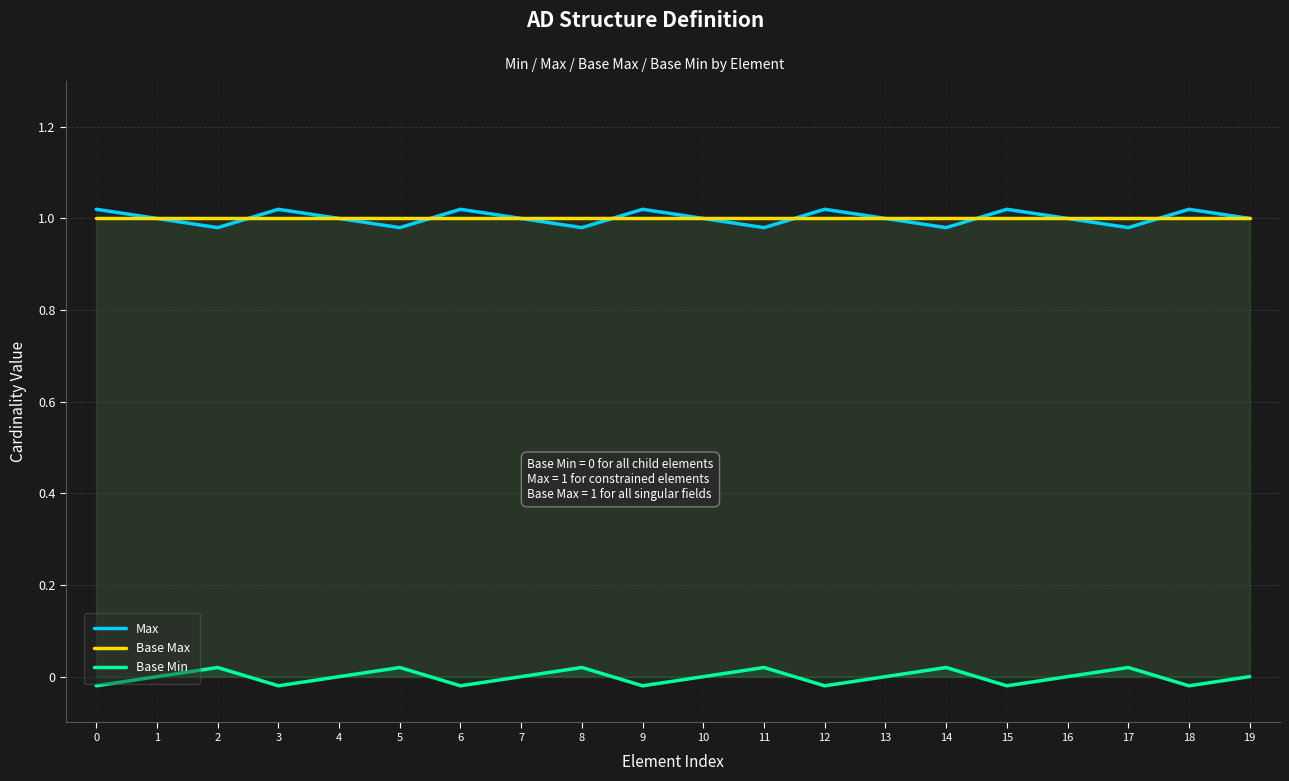

What is the sum of the Base Max values at 11 and 12?

2.0